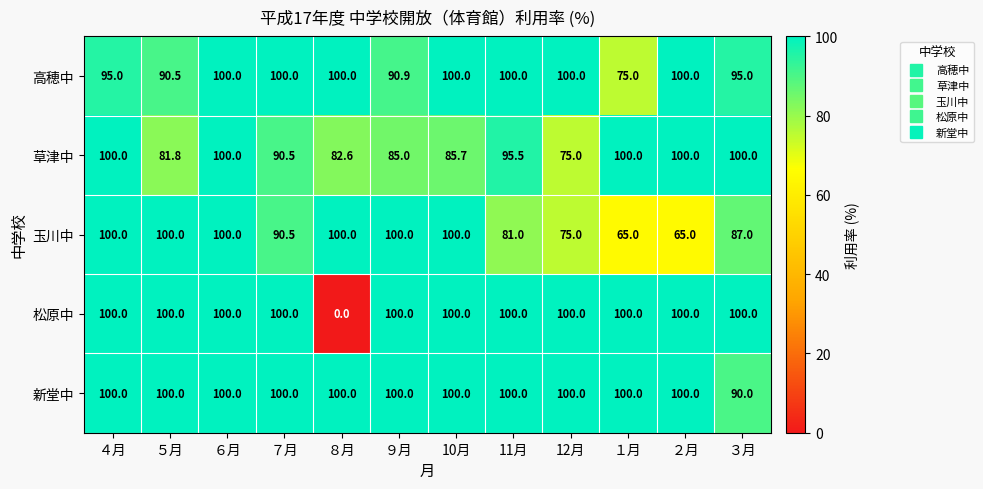

At which category is the sum across all series the highest?

６月